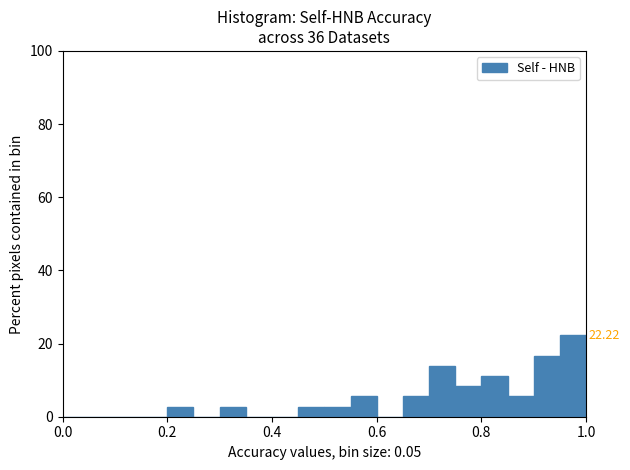

Read against the x-axis, roughly where is the centre of the tallest bar?

0.98